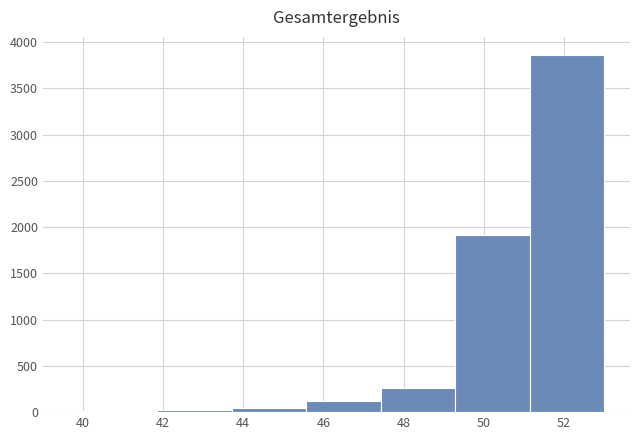

How tall is the bar that spans 47.4 to 49.2 on the x-axis? Neither the bar edges nor the heights are printed on the chart, so give them approximately, as read against the axes.

250